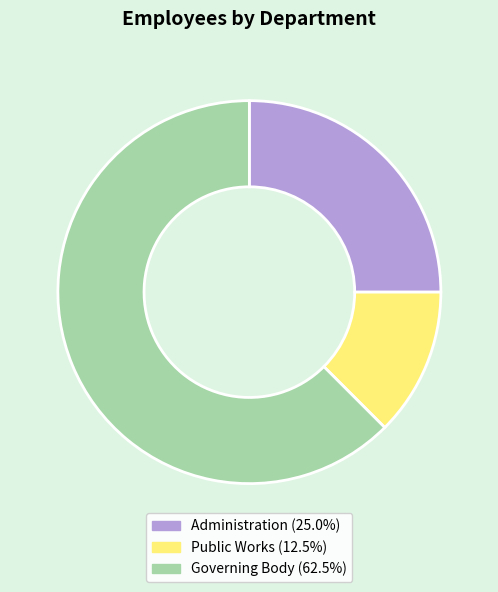

What is the largest slice in the pie chart?

Governing Body